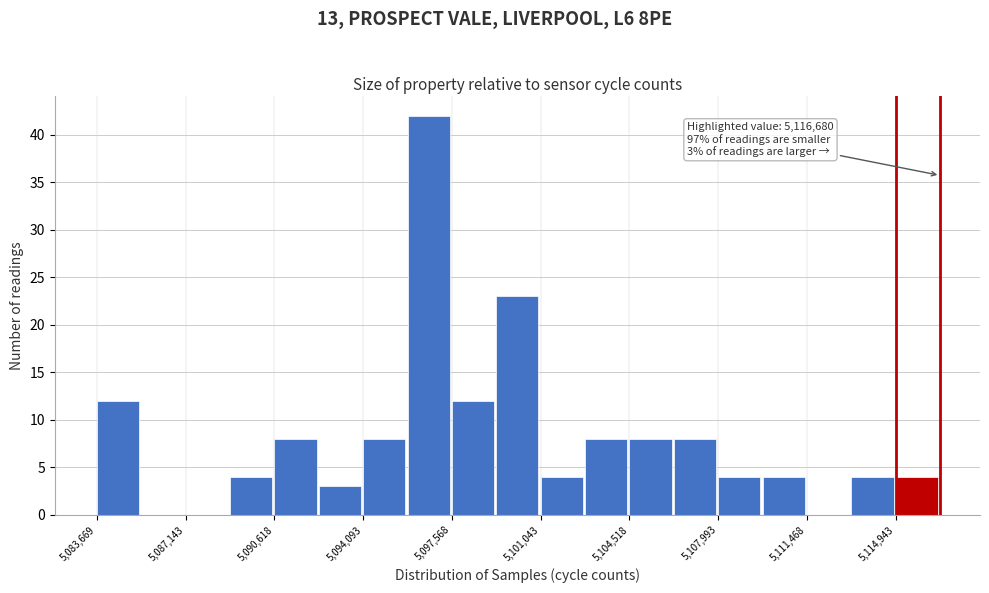

Around what value on the x-axis is the tallest bar? Give the approximate position of its centre, as read against the axis.

5096500